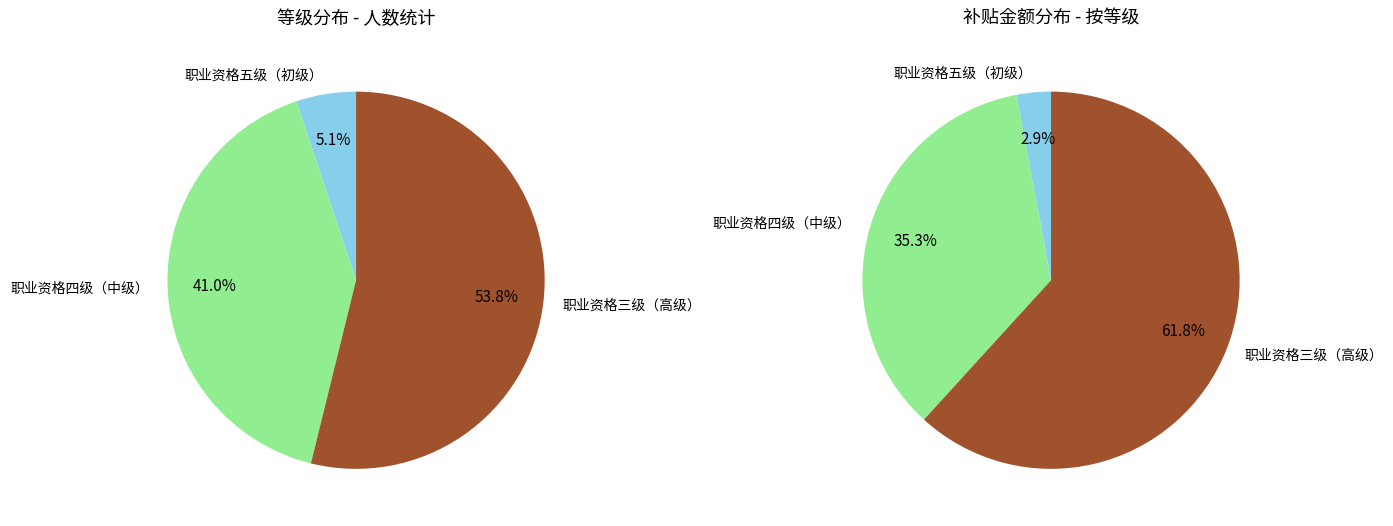

How many segments does this pie chart have?

3